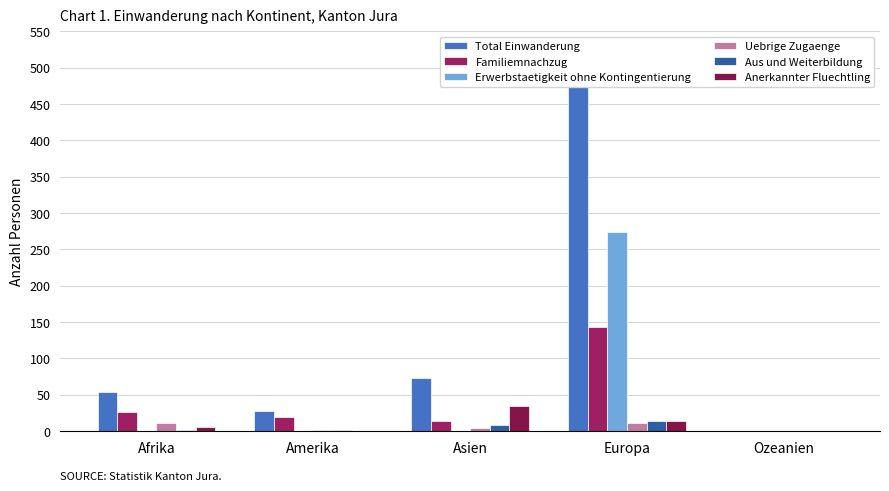

How many data points does each series have?

5